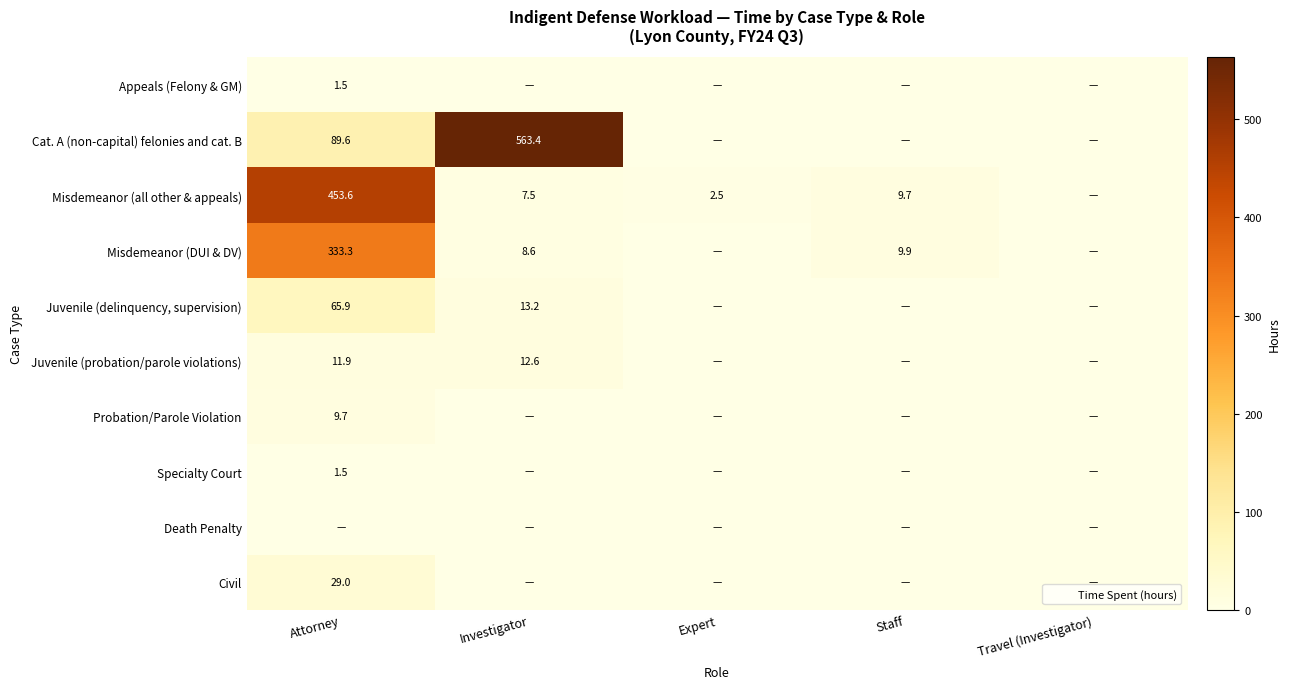

What is the difference between the second highest and minimum values in the Misdemeanor (DUI & DV) series?

9.9